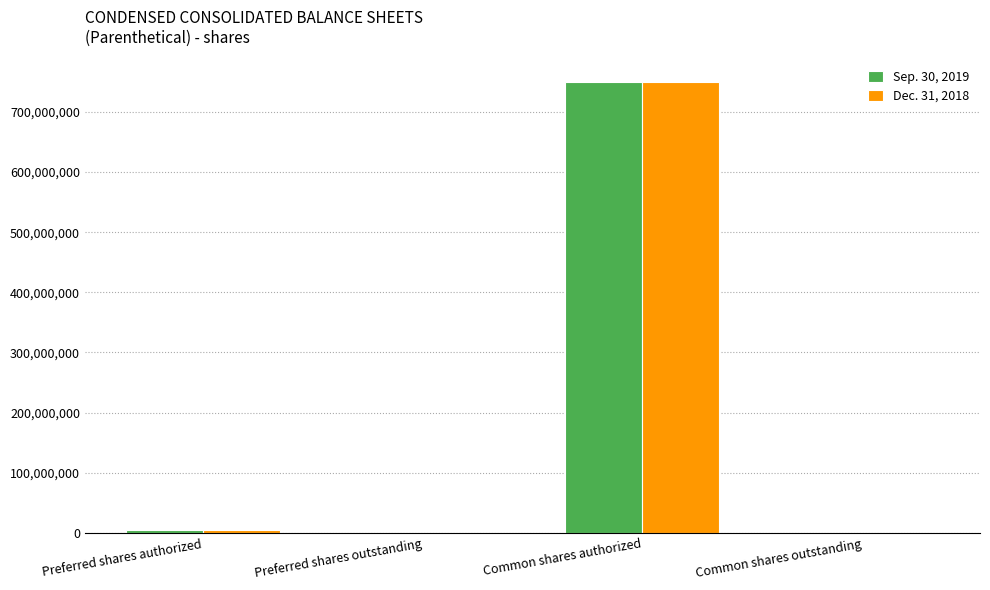

What is the difference between the Sep. 30, 2019 values at Preferred shares outstanding and Common shares authorized?

749400000